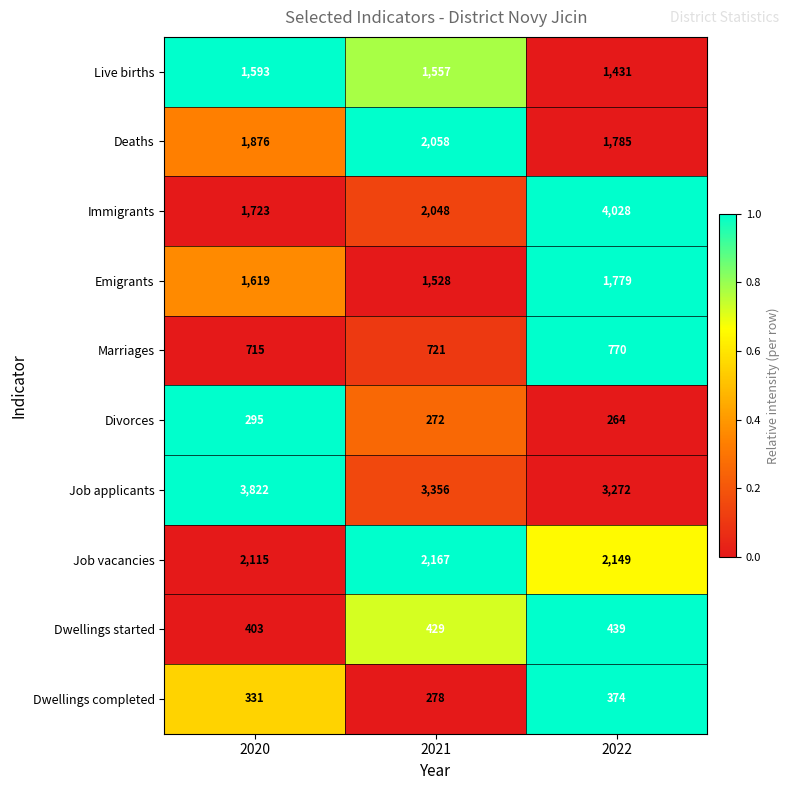

Which series changed the most between 2020 and 2021?

Job applicants